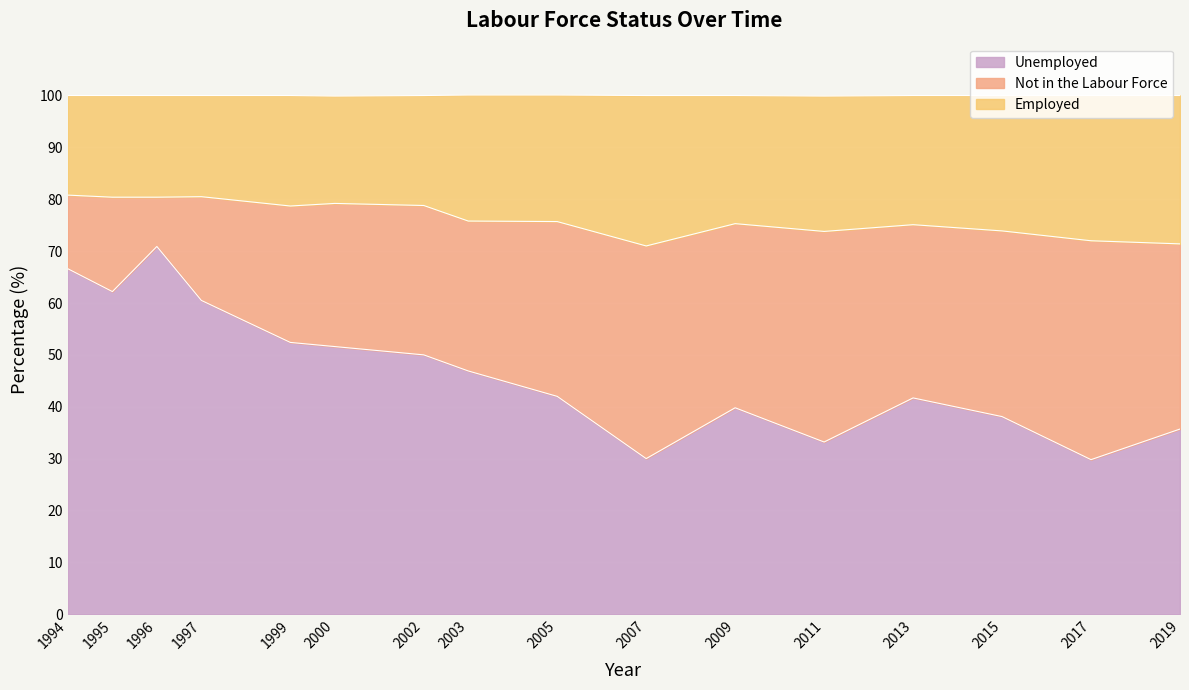

Which category has the highest value in the Unemployed series?

1996